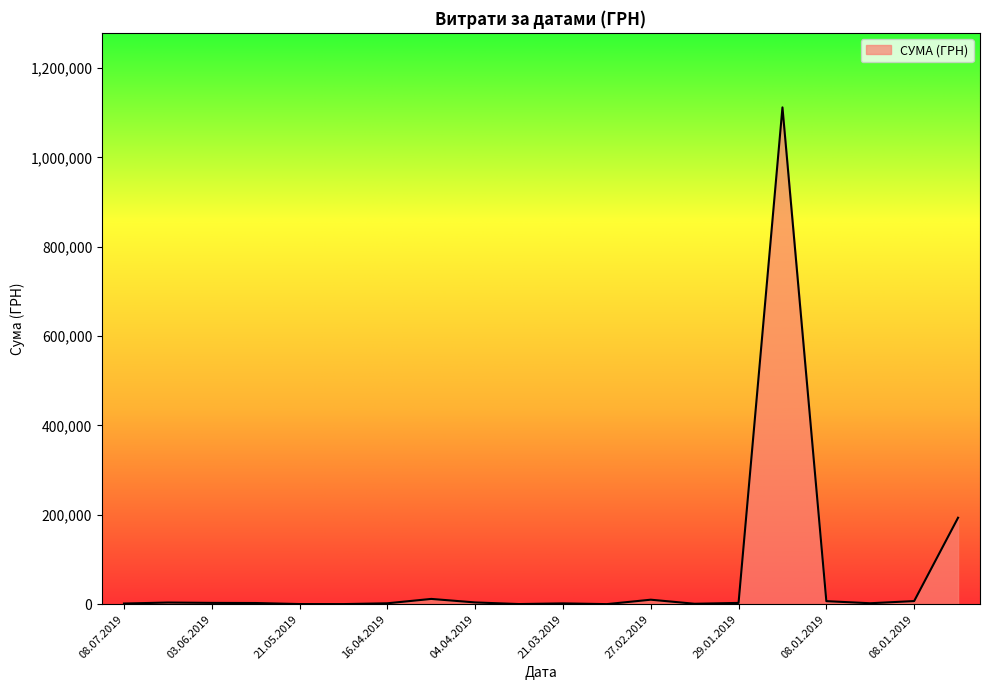

What is the maximum value shown in the chart?

1111802.8